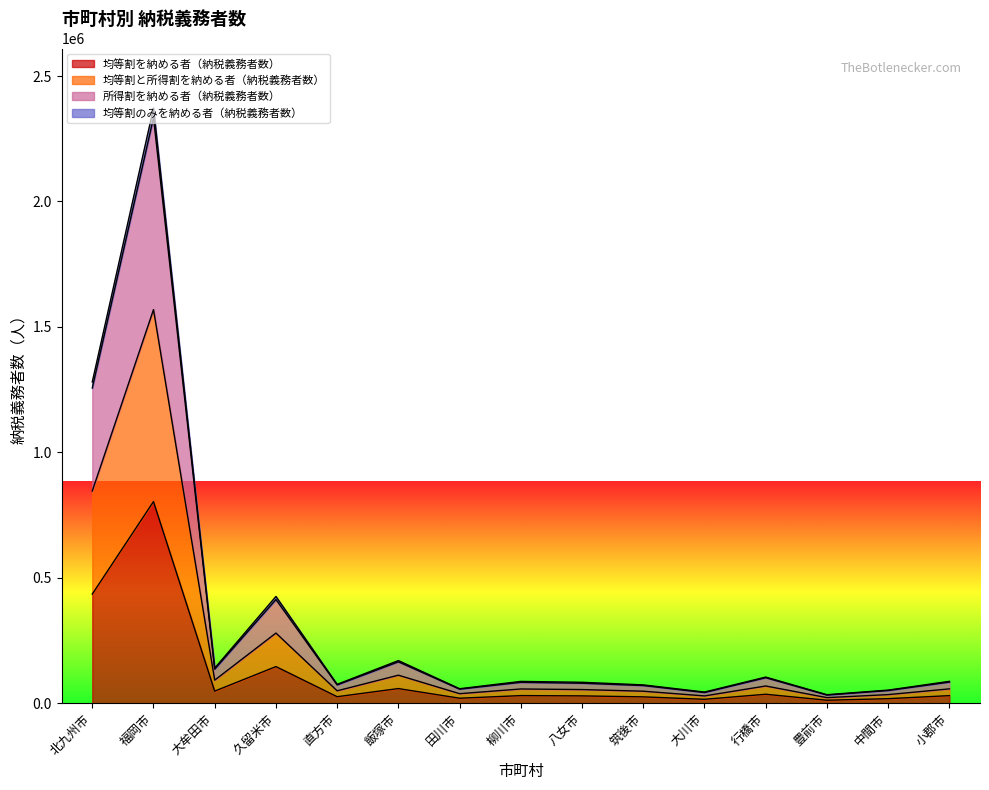

At which category does 均等割を納める者（納税義務者数） reach its first local peak?

福岡市